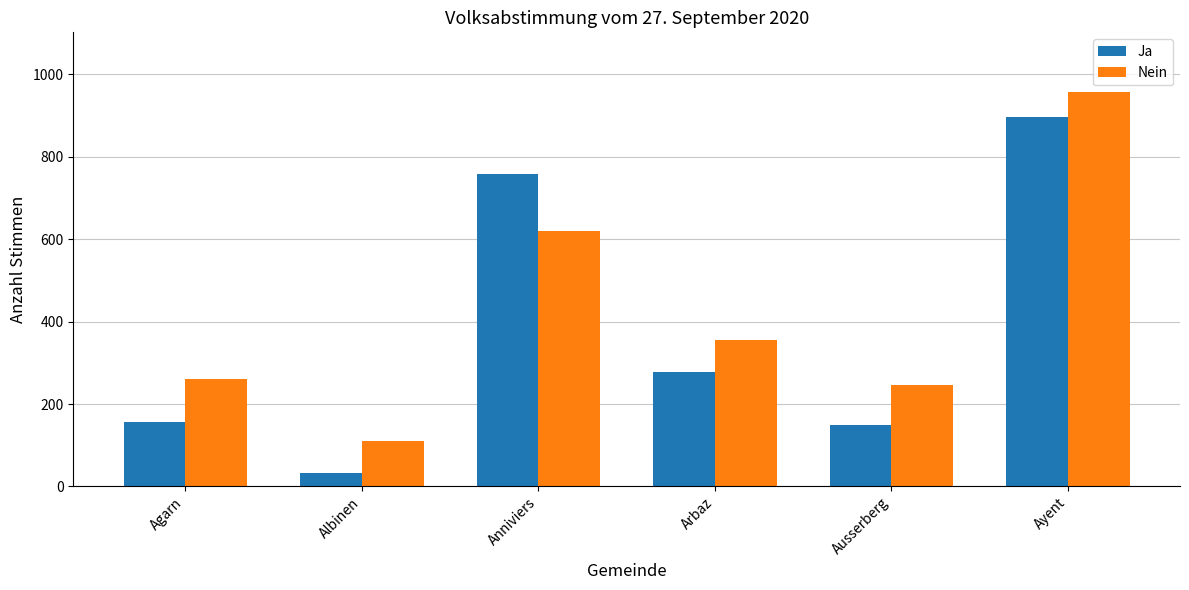

True or false: Nein has a value of 958 at Ayent.

True